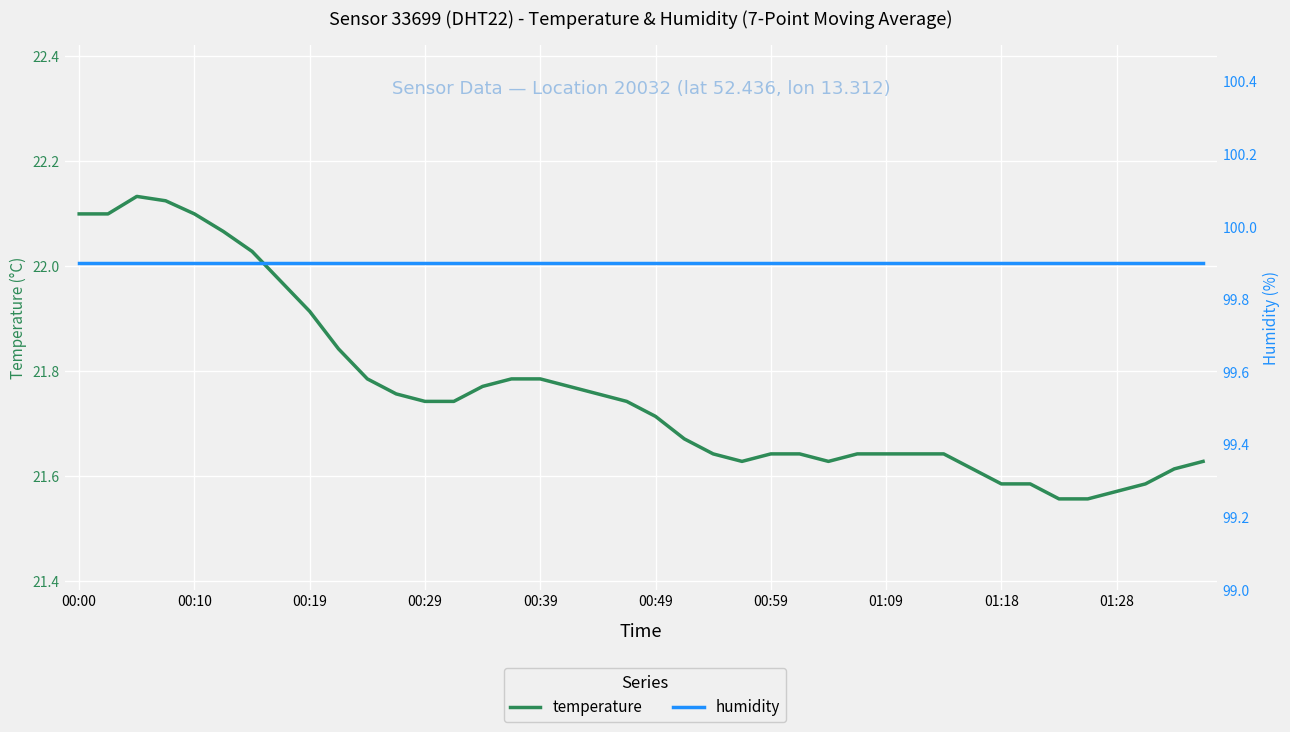

Between 25 and 35, which series saw the biggest shift?

temperature